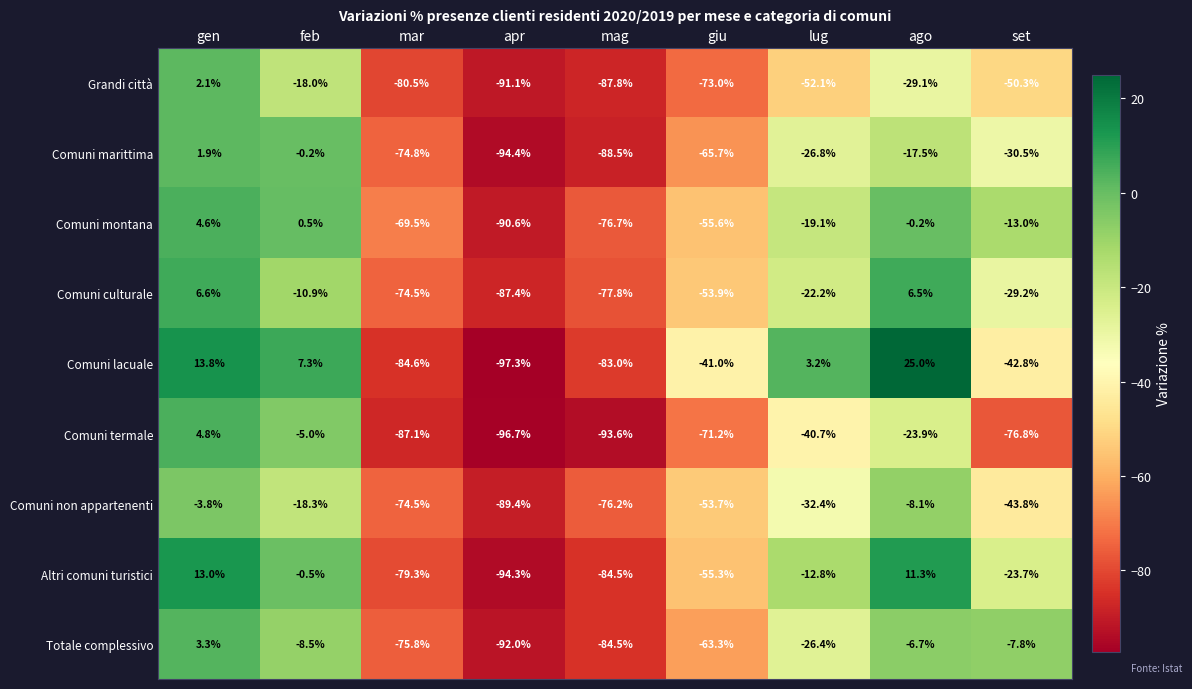

At which label does Comuni termale reach its minimum?

apr